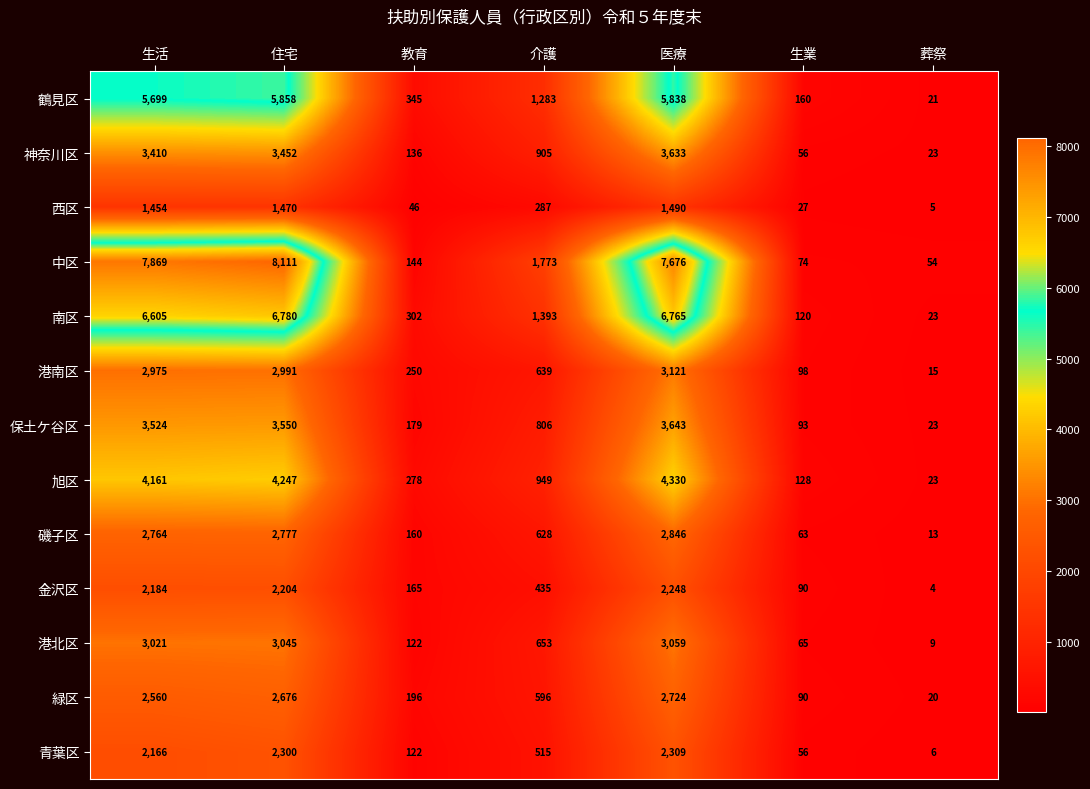

What is the spread (max minus min) of values at 住宅?

6641